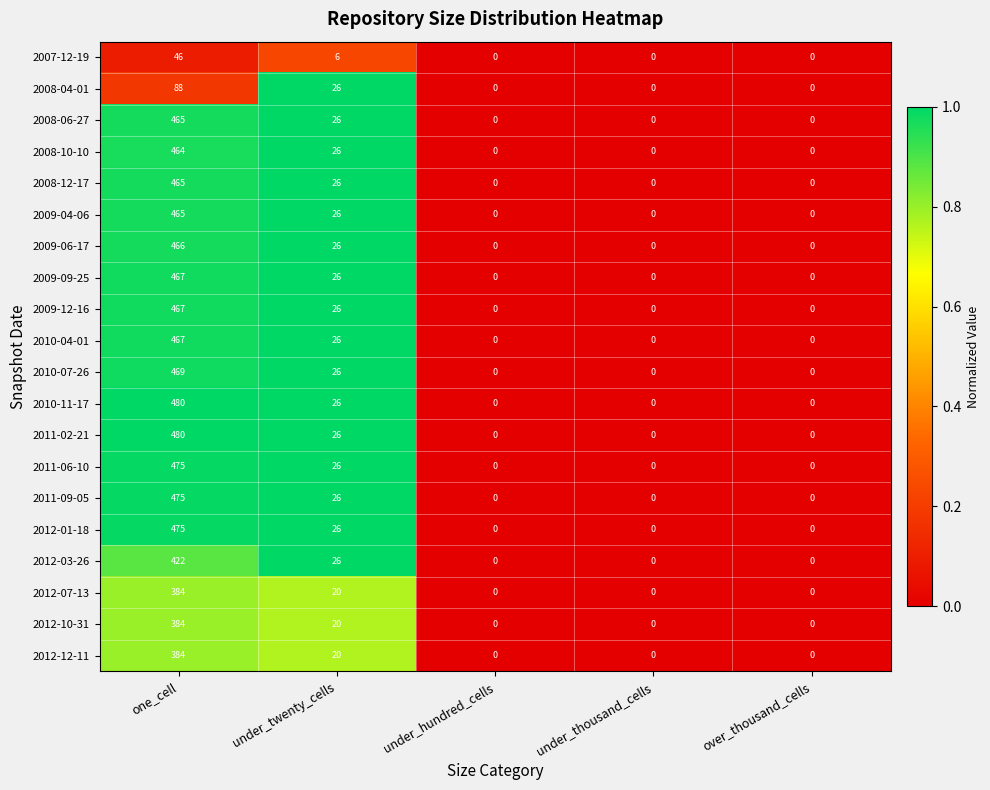

True or false: 2009-04-06 has a value of 0 at under_thousand_cells.

True